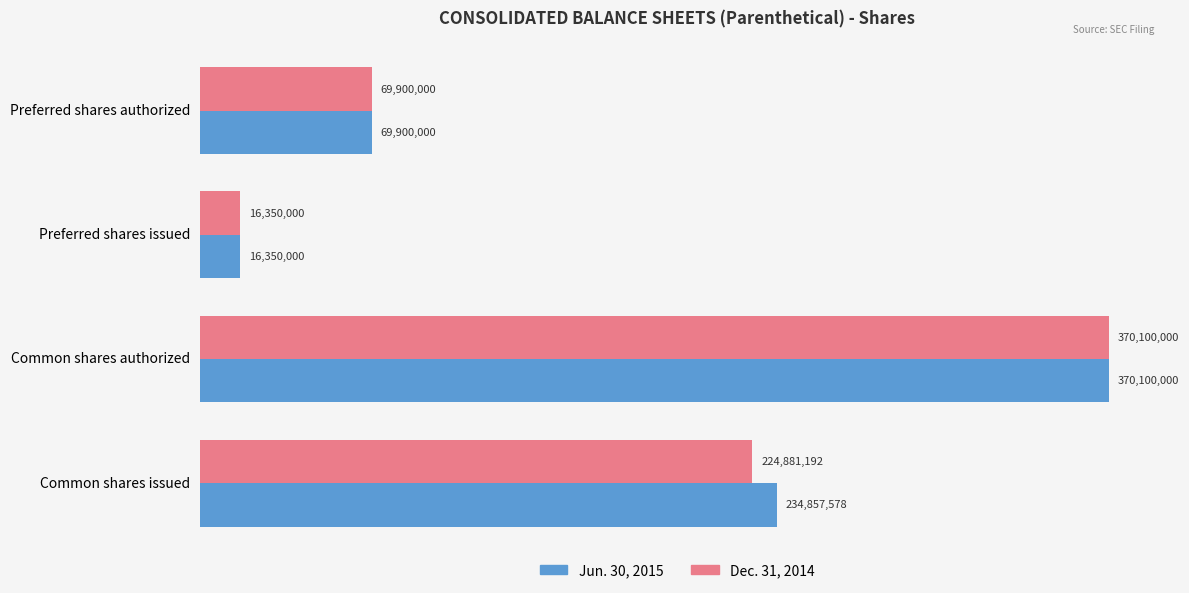

What are all the series names shown in the legend?

Jun. 30, 2015, Dec. 31, 2014